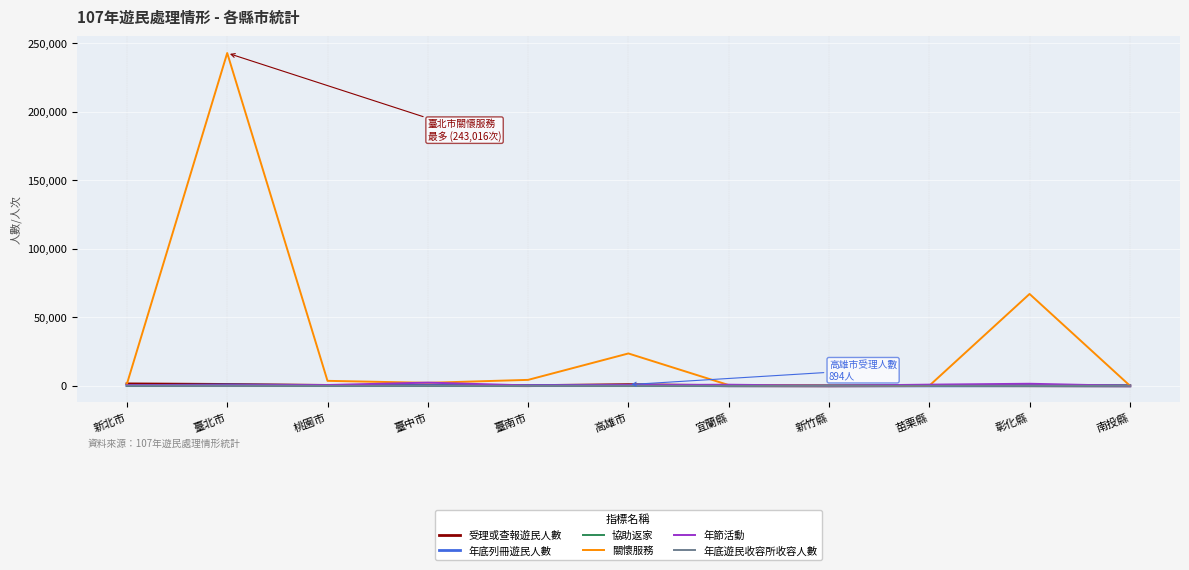

The 受理或查報遊民人數 series shows 571 at 桃園市. True or false?

False